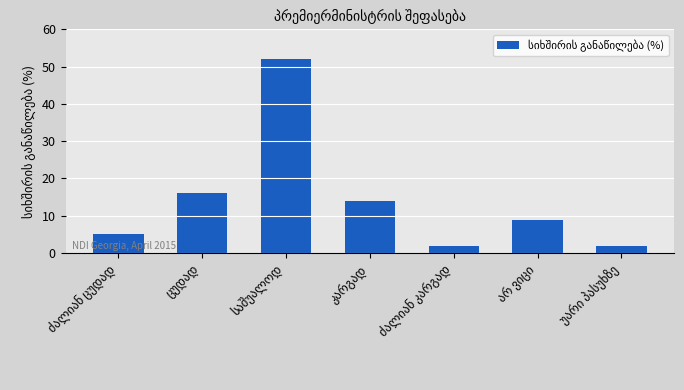

What is the value of the 4th bar from the left?

14